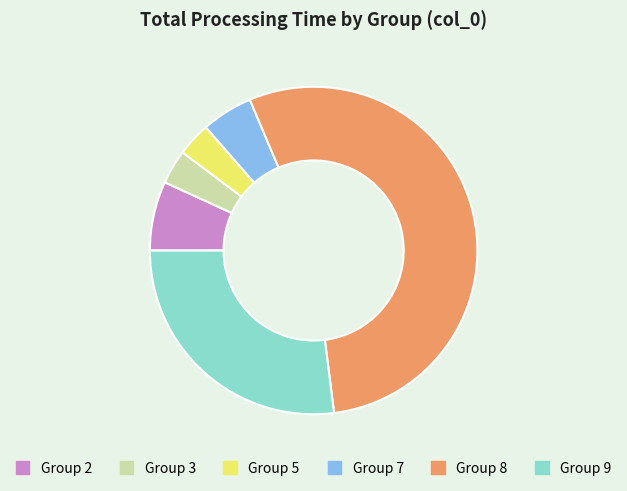

Is it true that Group 2 is 7% of the pie?

True